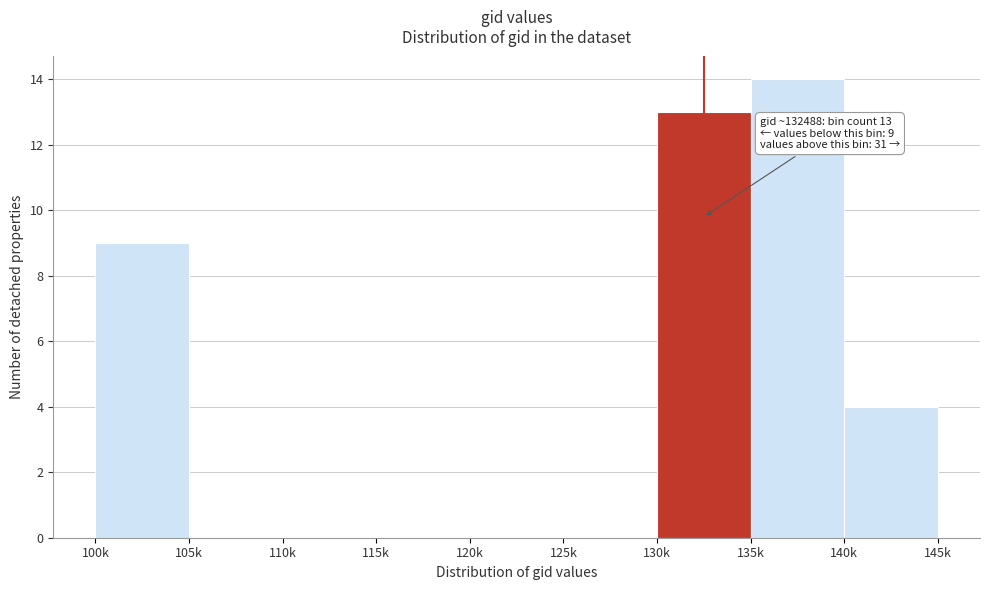

Reading left to right, extract all data points from this chart.

100k=9	105k=0	110k=0	115k=0	120k=0	125k=0	130k=13	135k=14	140k=4